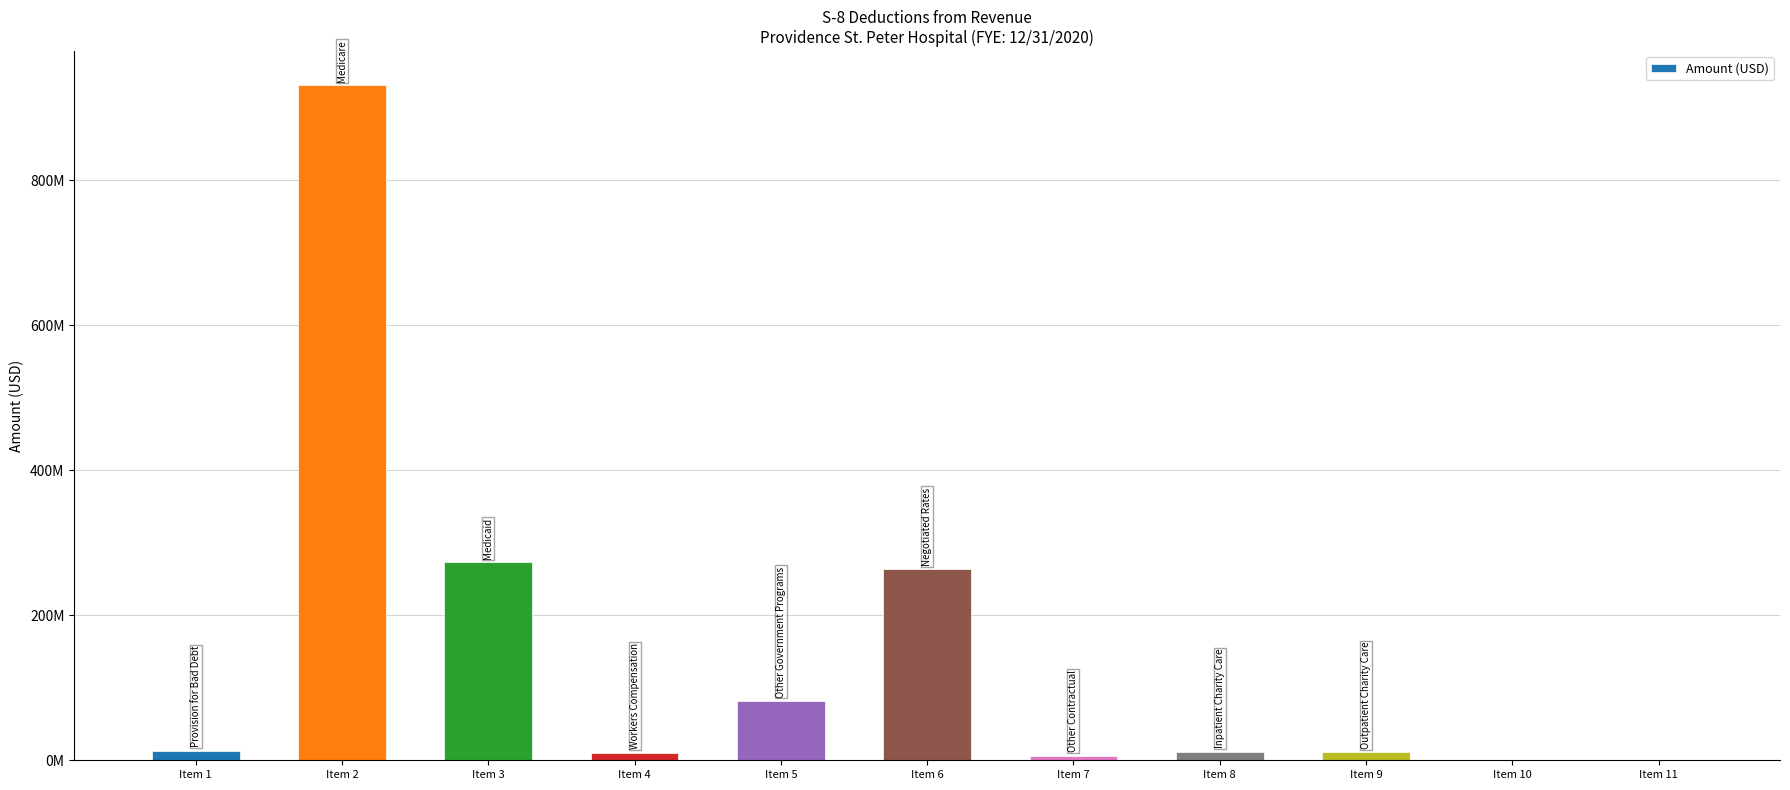

Reading right to left, transcribe all the data shown in this chart.

Item 11=0.0	Item 10=0.0	Item 9=10901378.1	Item 8=11852934.3	Item 7=6351240.5	Item 6=263851599.2	Item 5=81894850.4	Item 4=10546491.5	Item 3=273065578.5	Item 2=931263041.6	Item 1=13409378.8